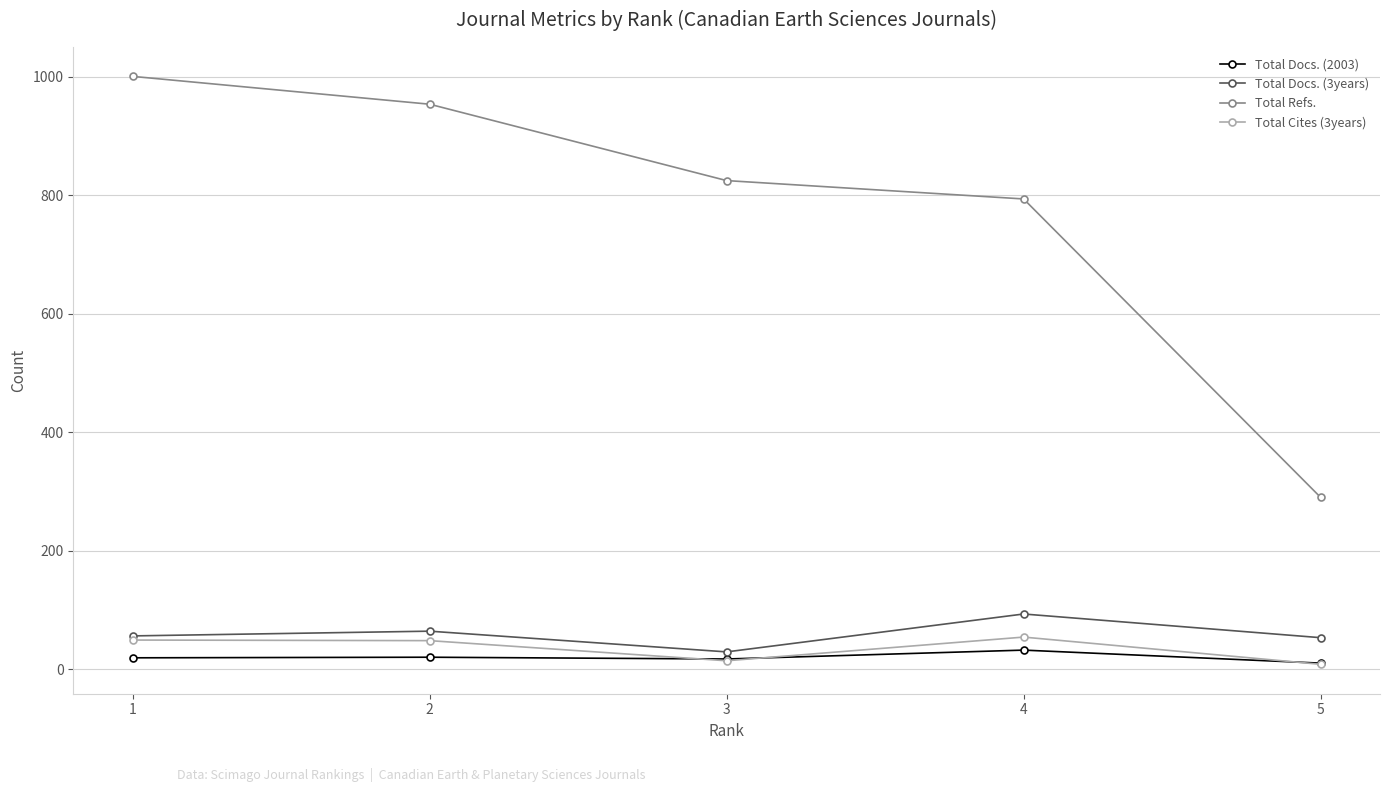

Where is Total Refs. nearest to the value 645?

4